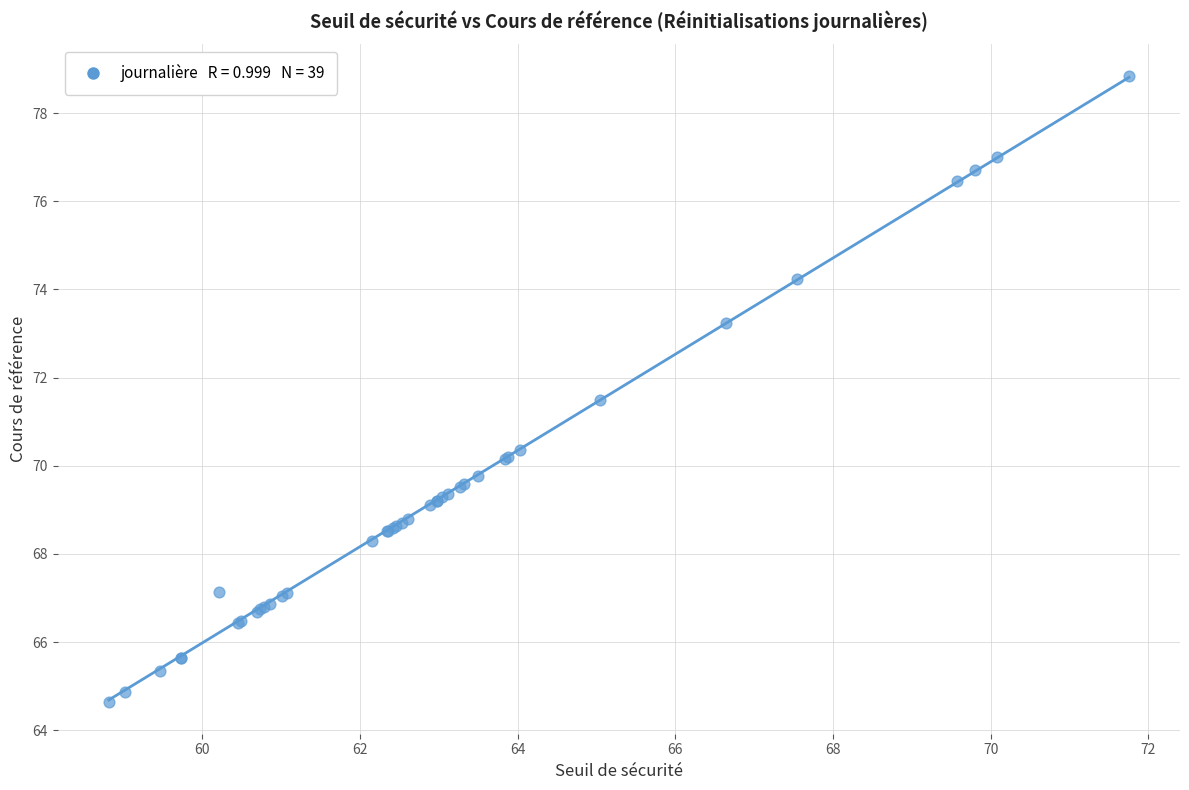

What Y value in the scatter plot is closest to 71?

71.5